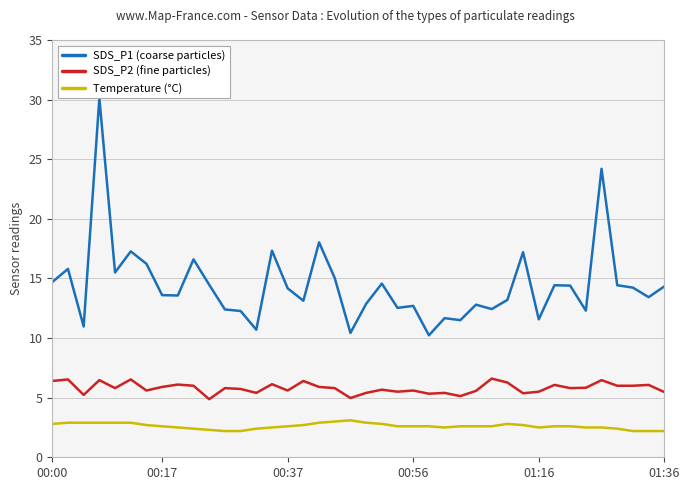

What are all the series names shown in the legend?

SDS_P1 (coarse particles), SDS_P2 (fine particles), Temperature (°C)